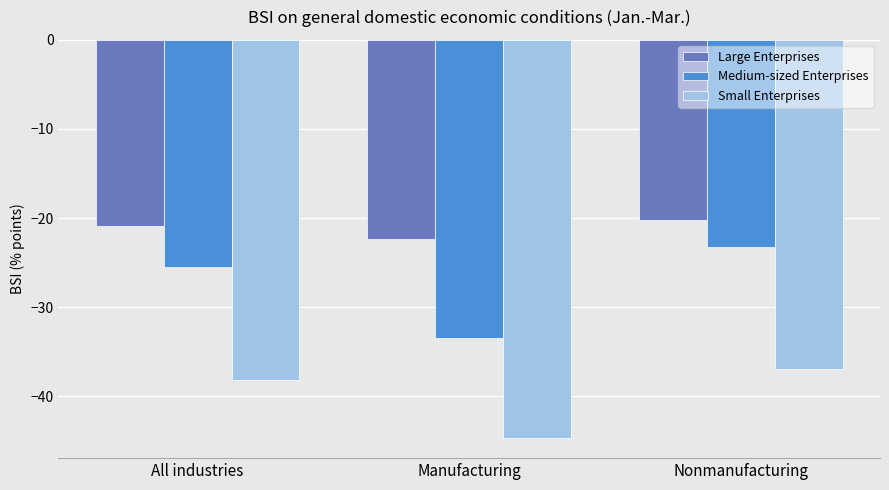

What is the sum of the Small Enterprises values at Nonmanufacturing and Manufacturing?

-81.6